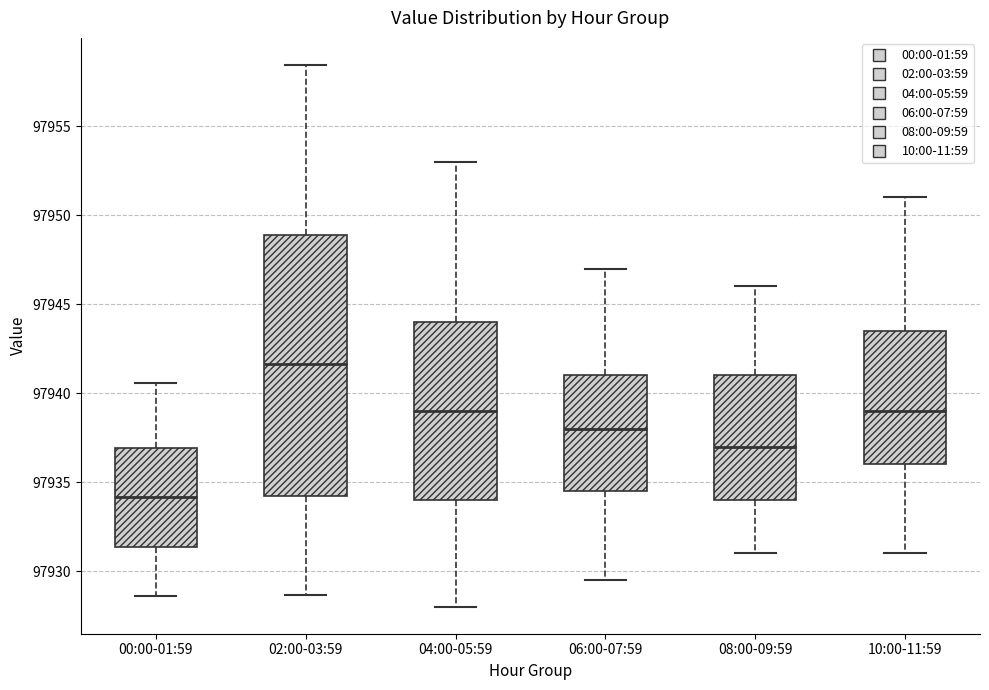

Which box's median line is the lowest?

00:00-01:59